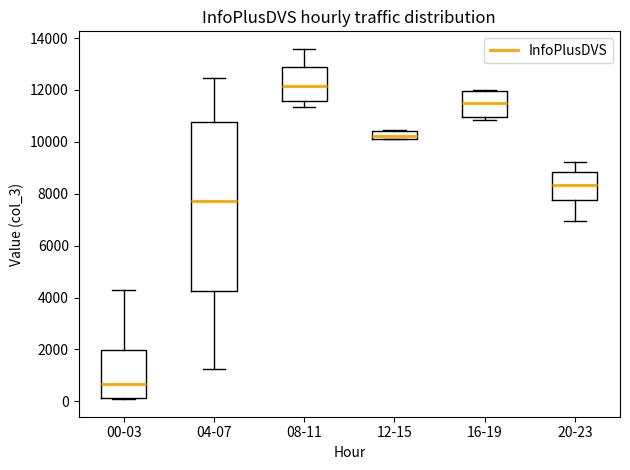

Comparing the boxes themselves (not the whiskers), which one is the tallest?

04-07